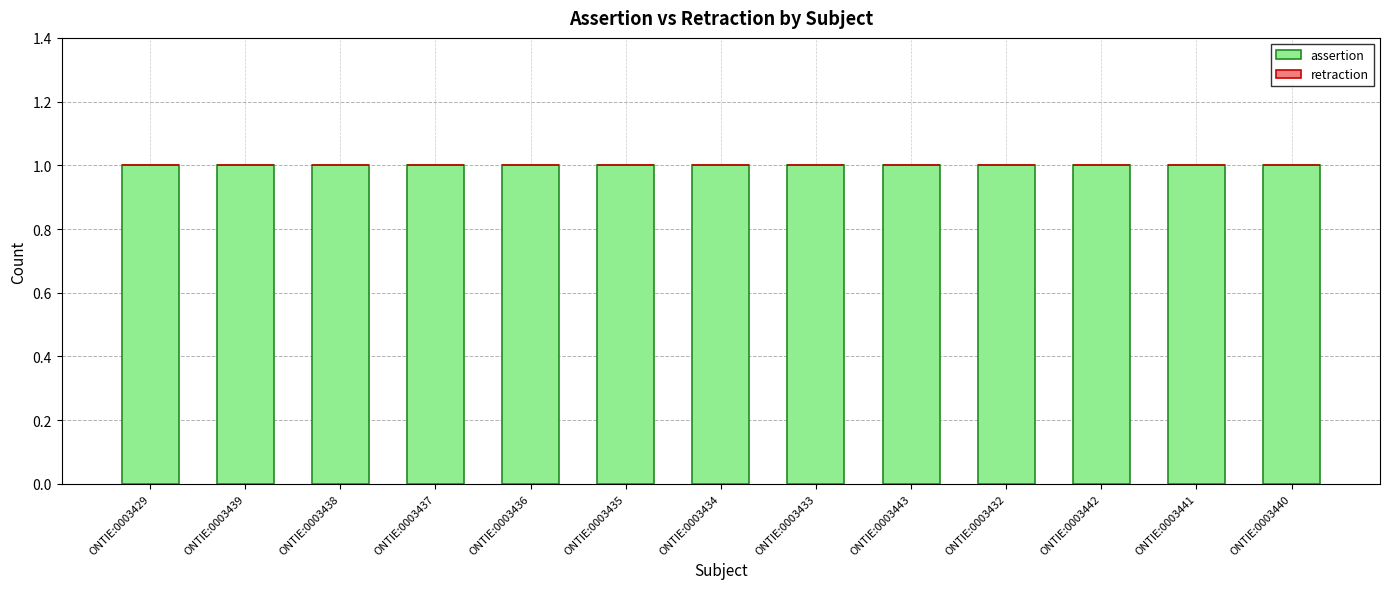

Which series has the widest spread of values?

assertion